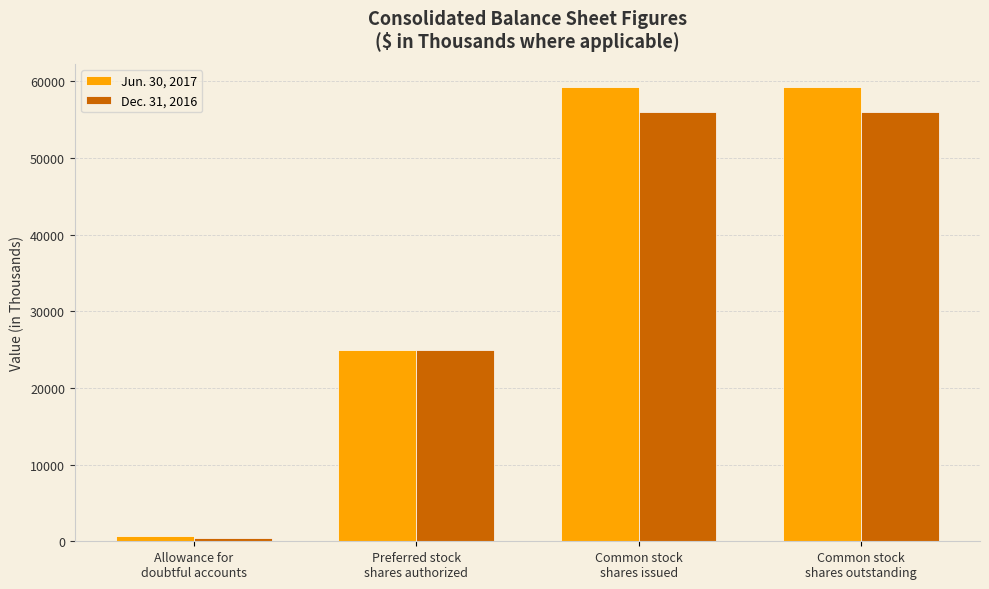

Reading left to right, what are all the values shown in this chart?

Jun. 30, 2017: Allowance for
doubtful accounts=637	Preferred stock
shares authorized=25000	Common stock
shares issued=59330	Common stock
shares outstanding=59330
Dec. 31, 2016: Allowance for
doubtful accounts=484	Preferred stock
shares authorized=25000	Common stock
shares issued=56001	Common stock
shares outstanding=56001